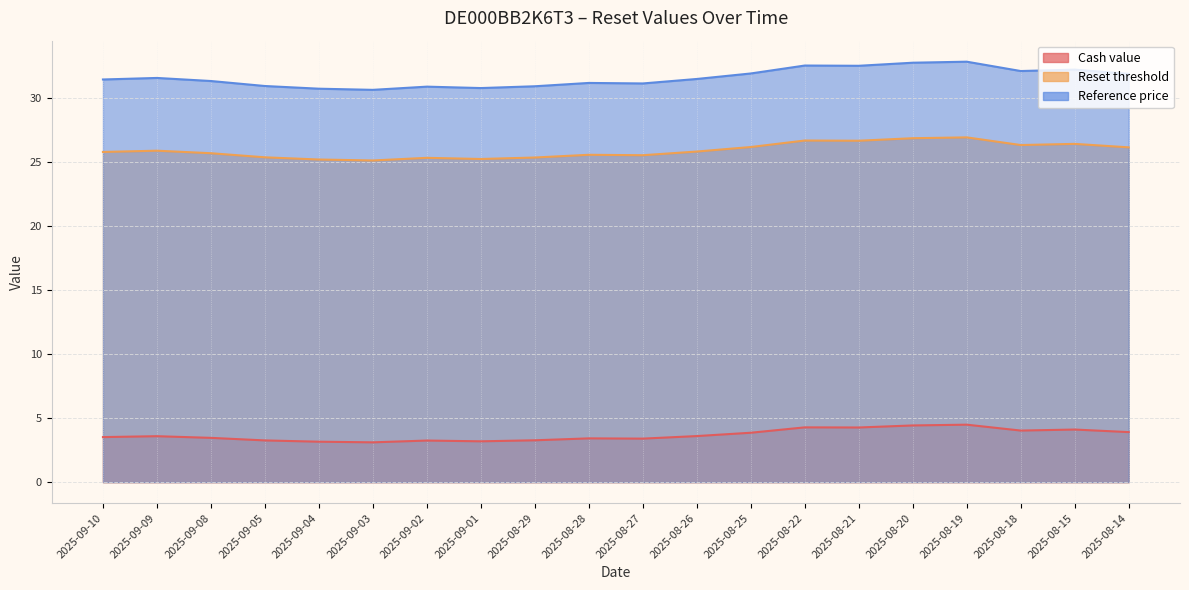

What is the difference between the maximum and minimum values in the Reset threshold series?

1.8